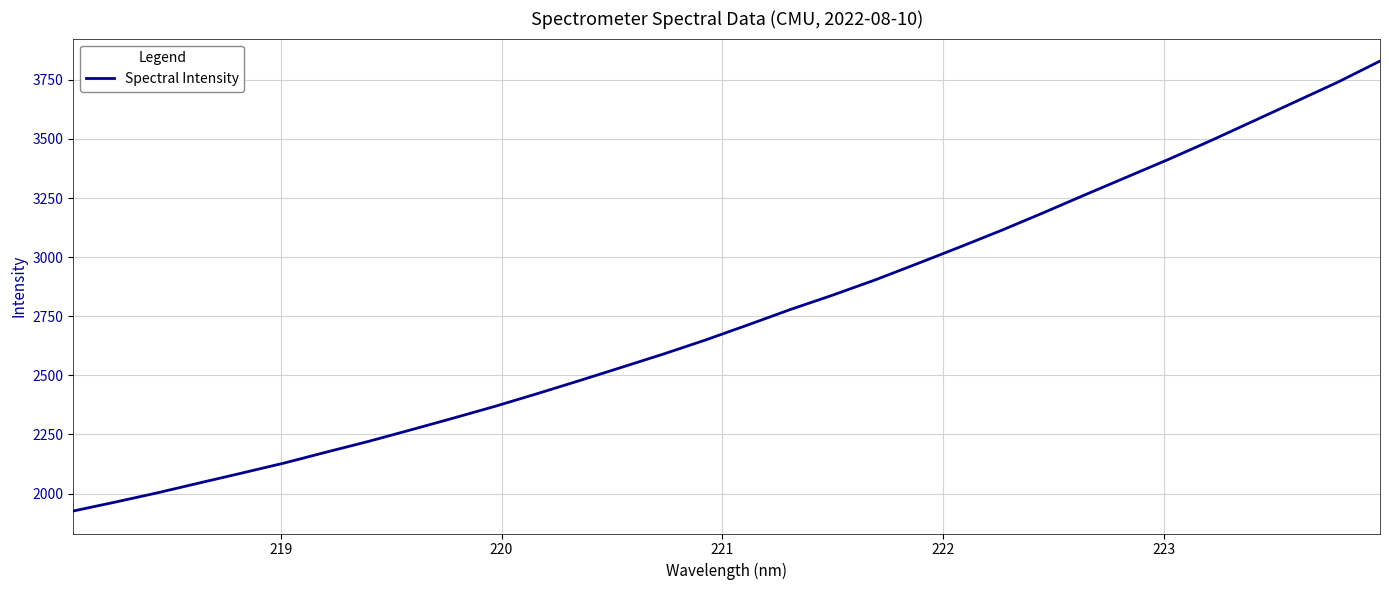

How many lines are shown in the chart?

1